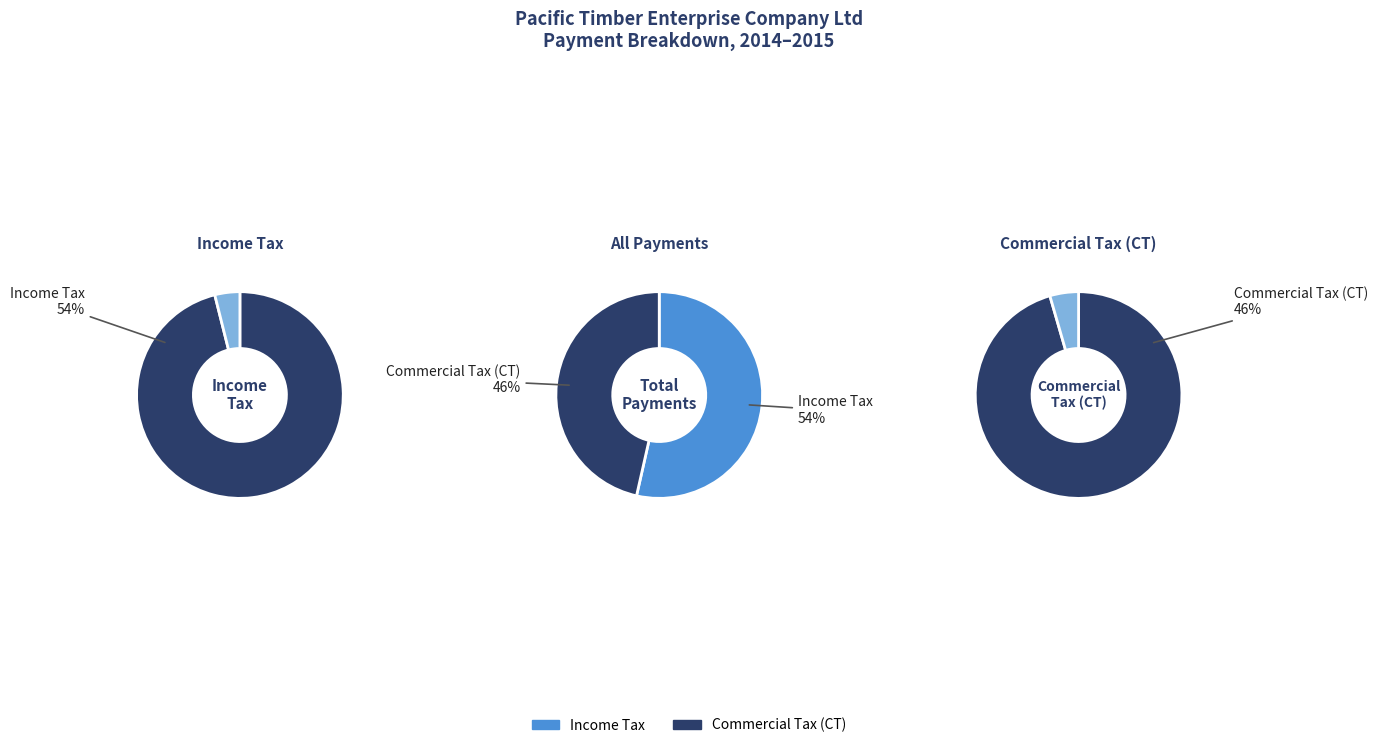

Count the number of slices in the pie.

2